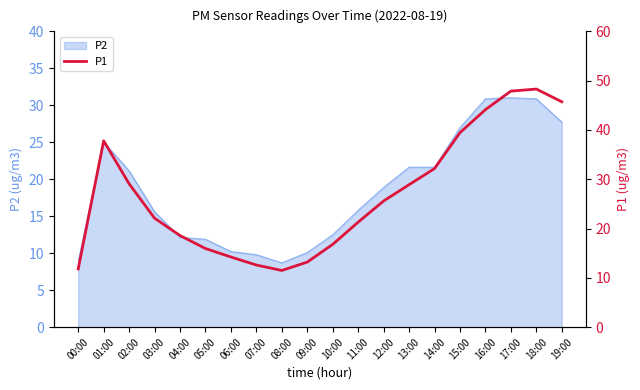

Approximately how many times larger is the value at 15:00 compared to 16:00?

0.9